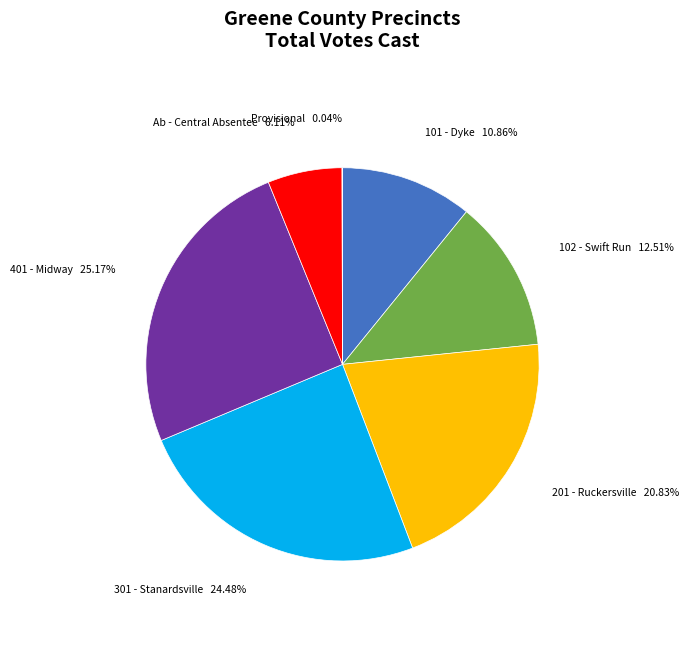

Which category has the biggest portion of the pie?

401 - Midway